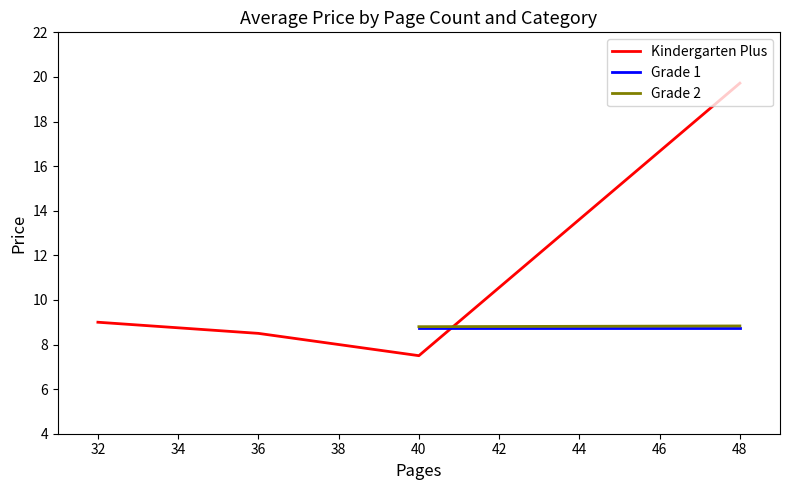

List the series in order of their peak value, lowest first.

Grade 1, Grade 2, Kindergarten Plus